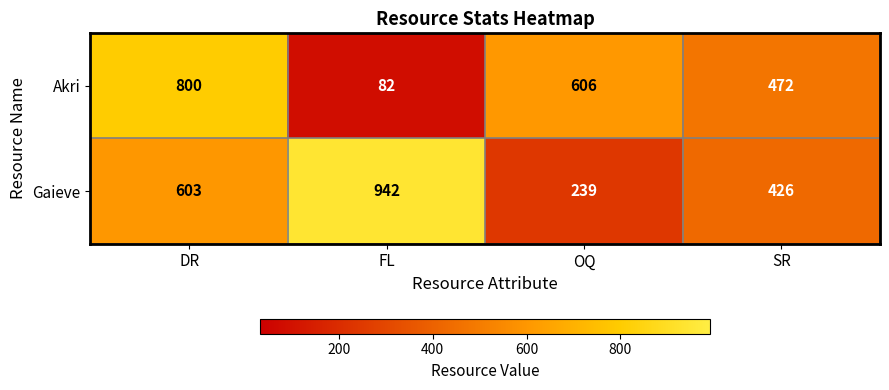

How many distinct data groups are displayed?

2